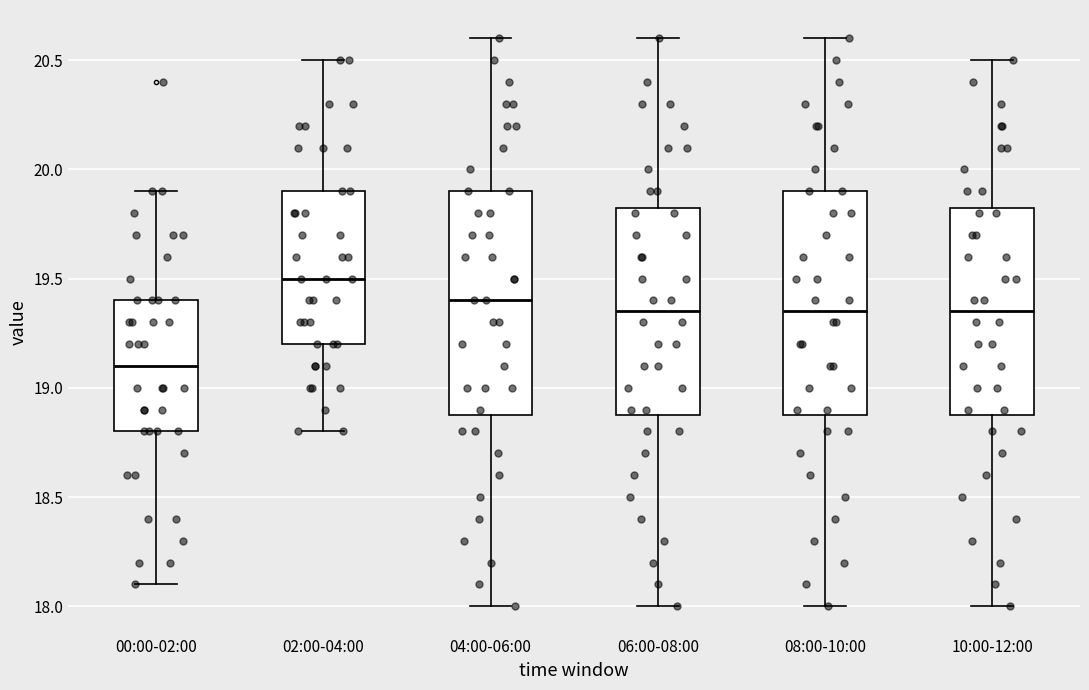

Reading left to right, transcribe this box plot: for each box, give where its median line is, the range the box spans, and where its two whiskers end, as read against the y-axis. The values are not printed on the chart, so give them approximately, as read against the axis.

00:00-02:00: median 19.10, box 18.80 to 19.40, whiskers 18.10 to 19.90
02:00-04:00: median 19.50, box 19.20 to 19.90, whiskers 18.80 to 20.50
04:00-06:00: median 19.40, box 18.90 to 19.90, whiskers 18.00 to 20.60
06:00-08:00: median 19.35, box 18.90 to 19.85, whiskers 18.00 to 20.60
08:00-10:00: median 19.35, box 18.90 to 19.90, whiskers 18.00 to 20.60
10:00-12:00: median 19.35, box 18.90 to 19.85, whiskers 18.00 to 20.50